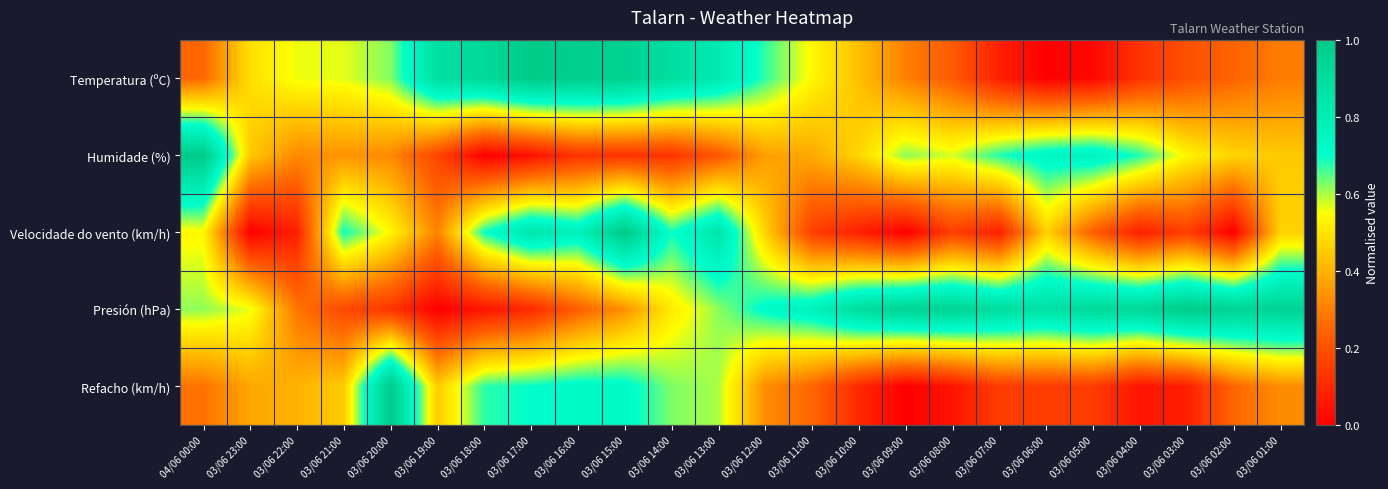

Which has a higher value, 03/06 04:00 or 03/06 12:00?

03/06 12:00